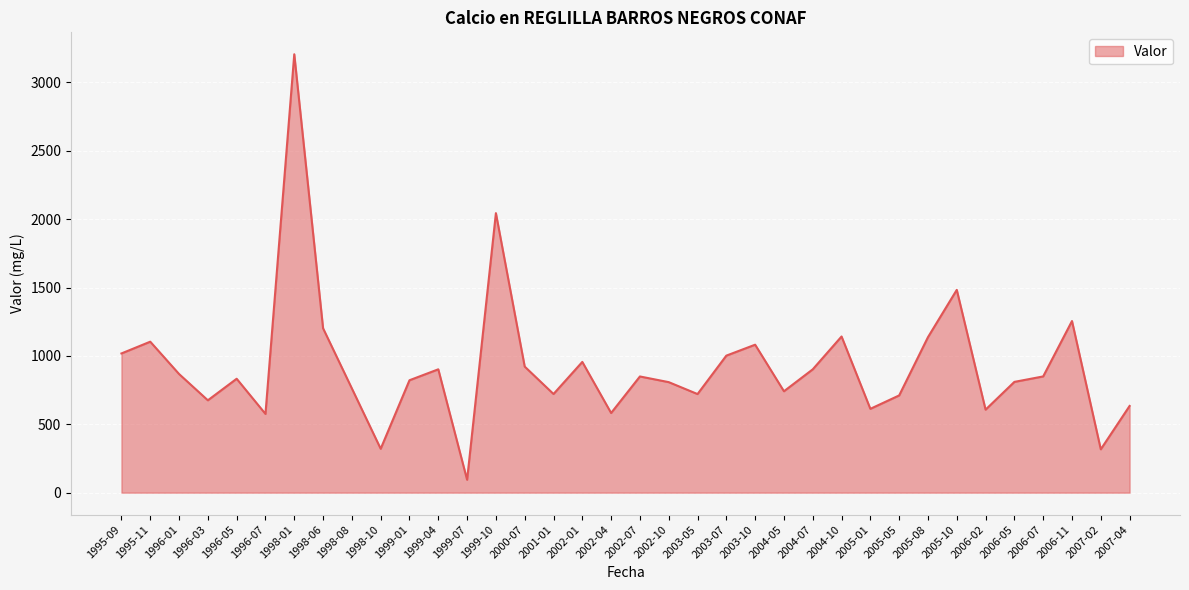

What position from the right is 1996-03?

33